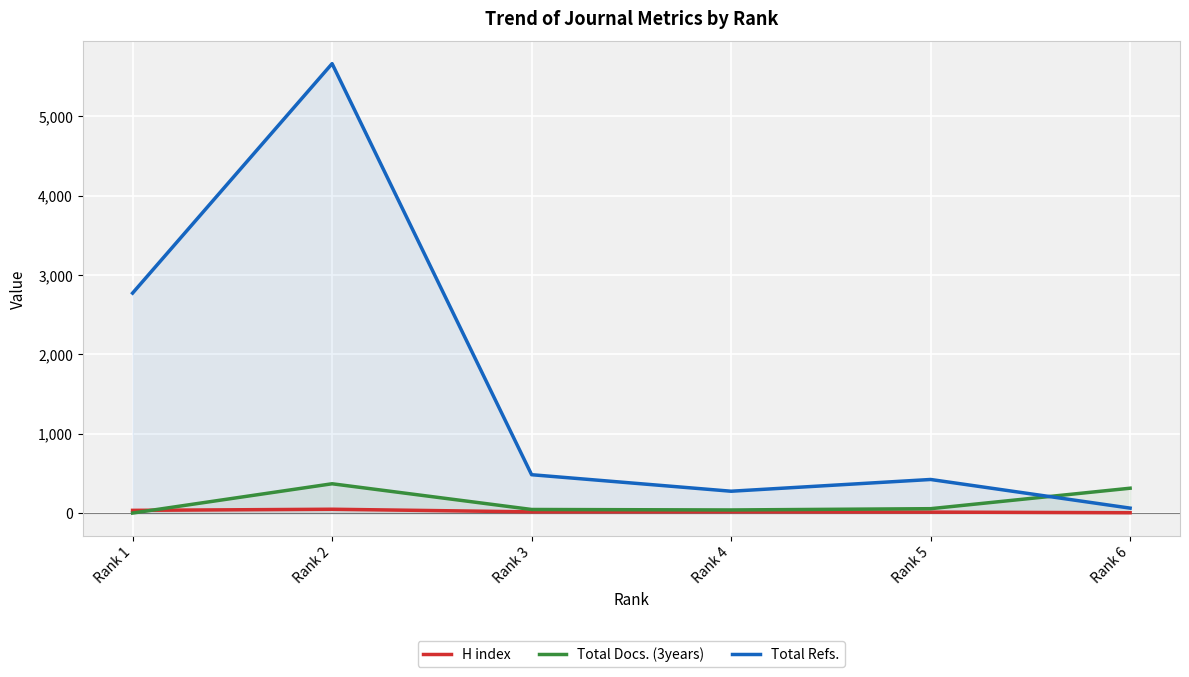

How many categories are shown in the chart?

6